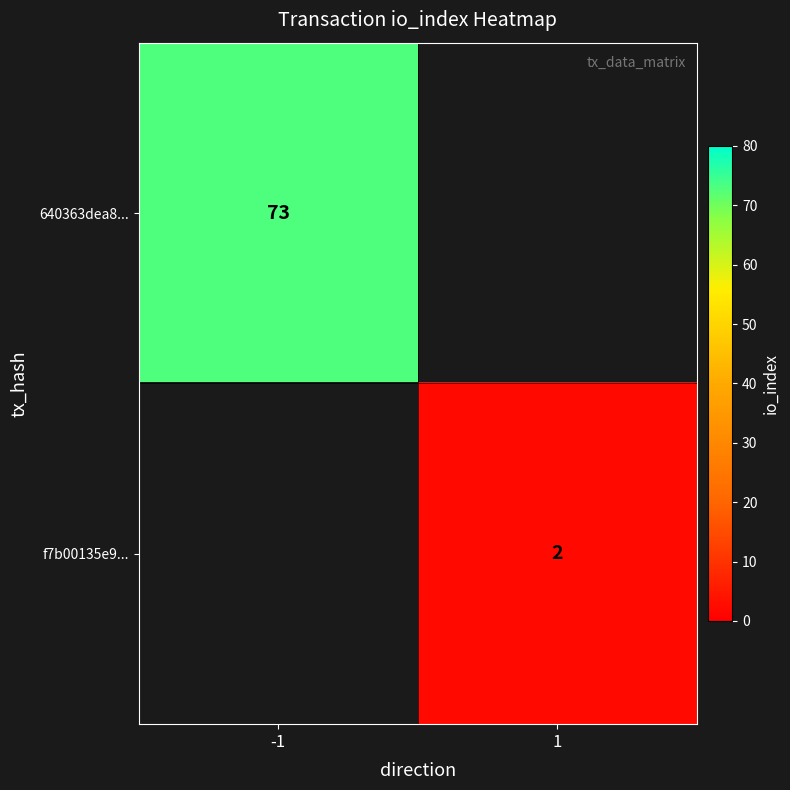

Is it true that 640363dea8... equals 73 at -1?

True